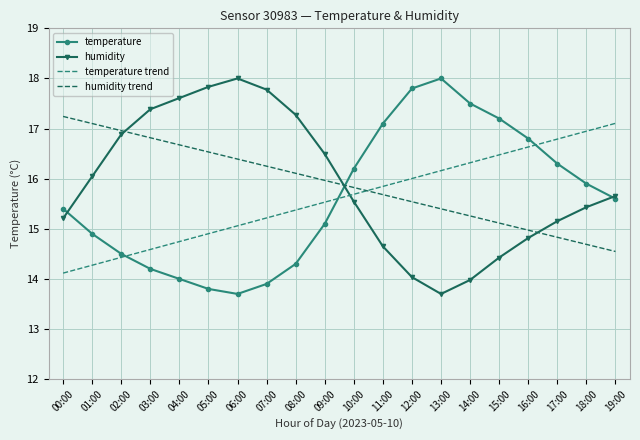

What is the difference between the maximum and second lowest values in the temperature trend series?

2.8